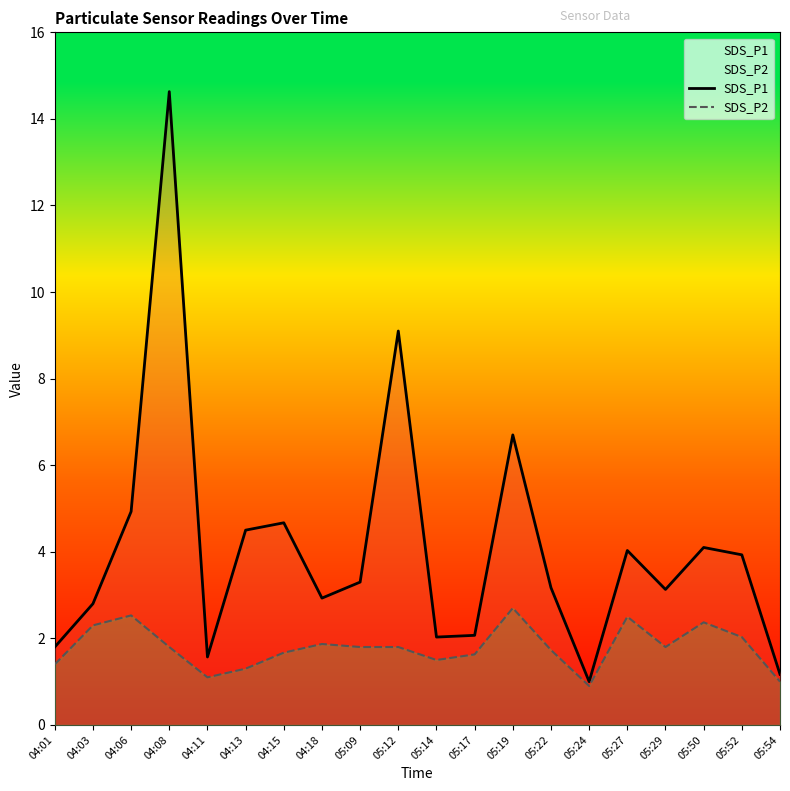

List the series in order of their overall mean, highest first.

SDS_P1, SDS_P2